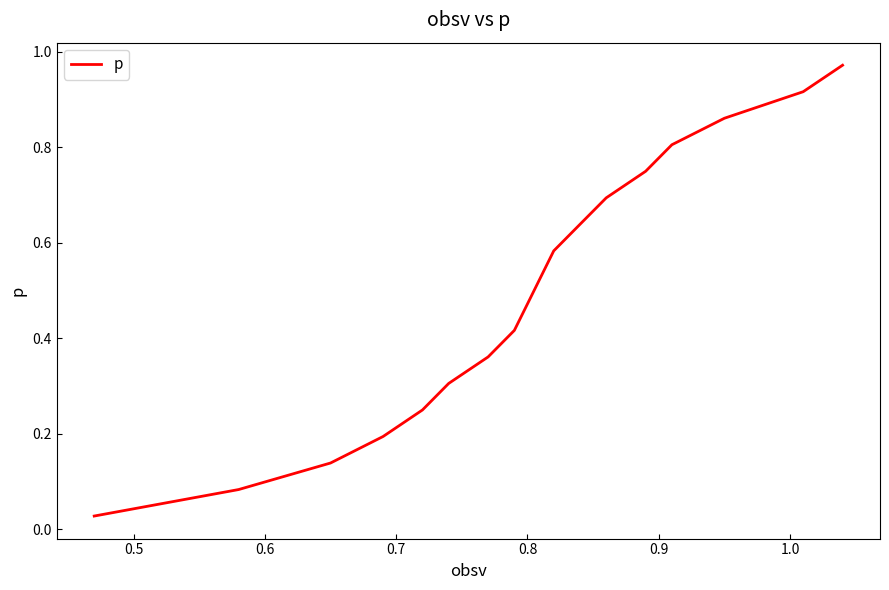

Does the chart display data point markers on the line(s)?

No